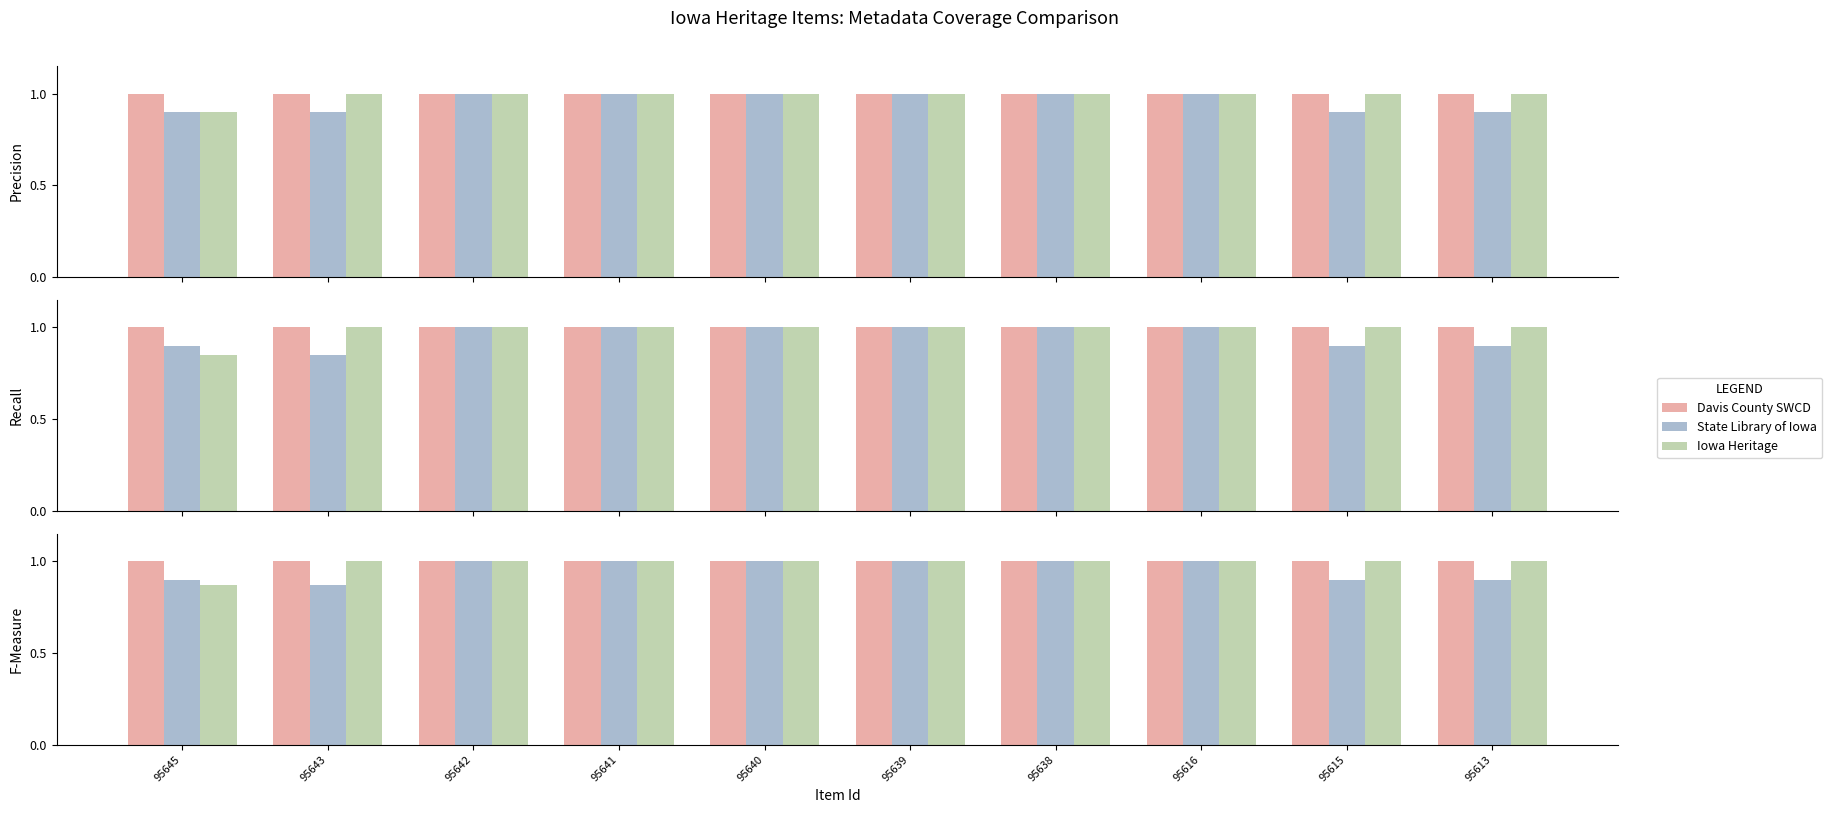

What is the greatest value displayed?

1.0